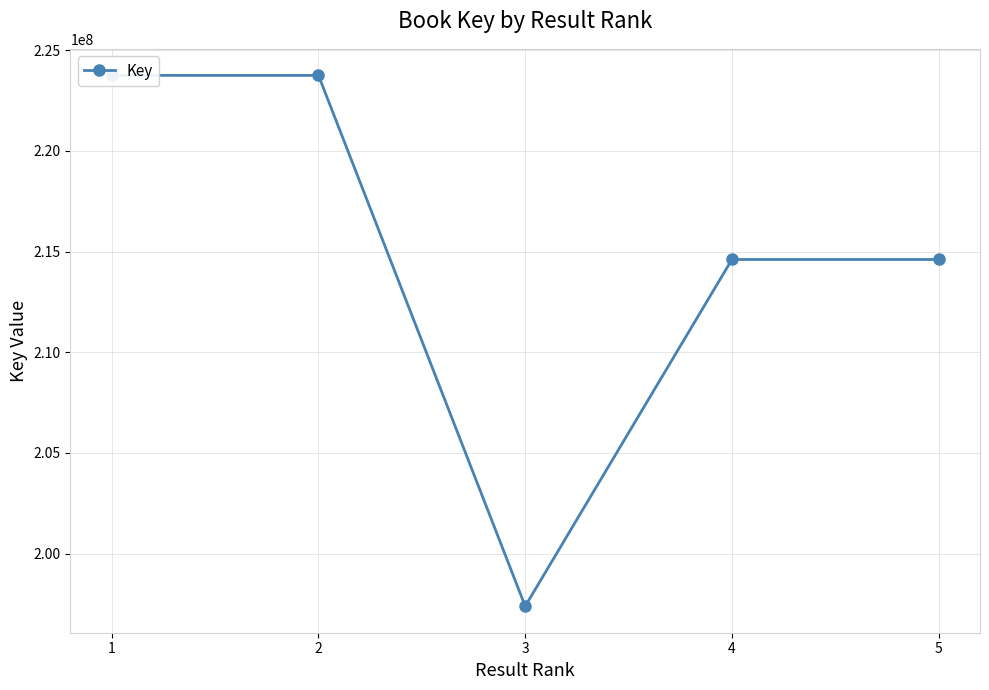

True or false: the data shows 353504752 at 5.

False